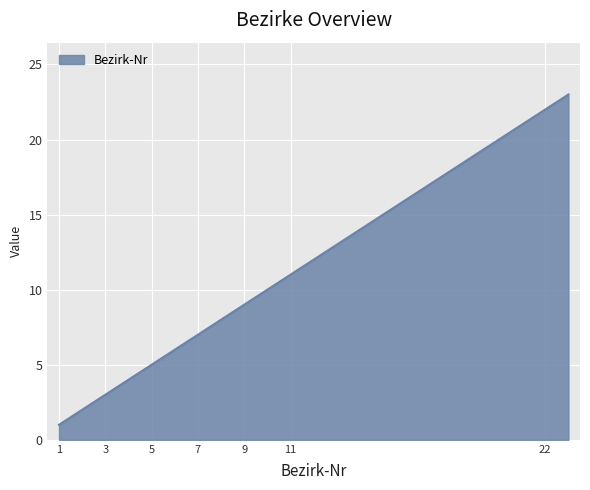

Does the chart display data point markers on the line(s)?

No